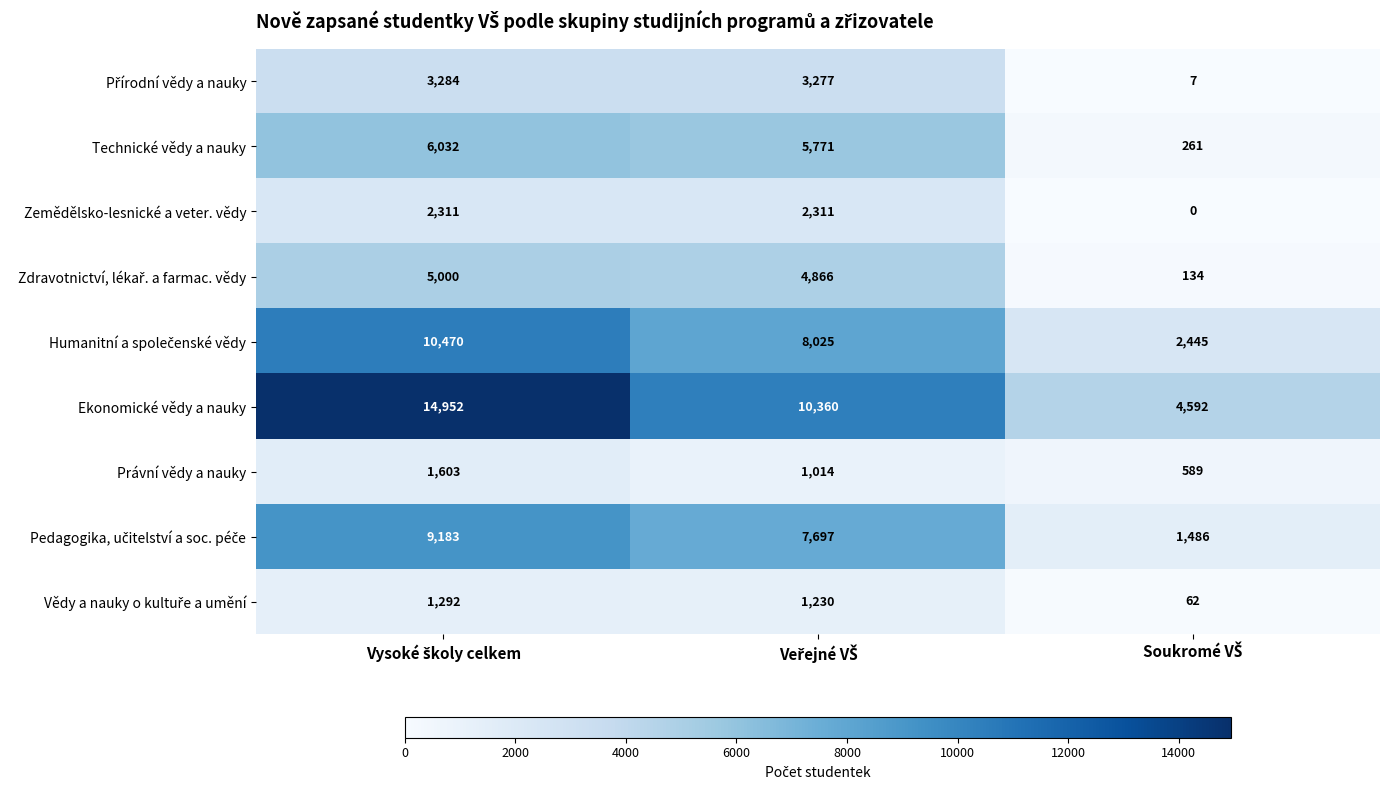

What is the minimum value for Ekonomické vědy a nauky?

4592